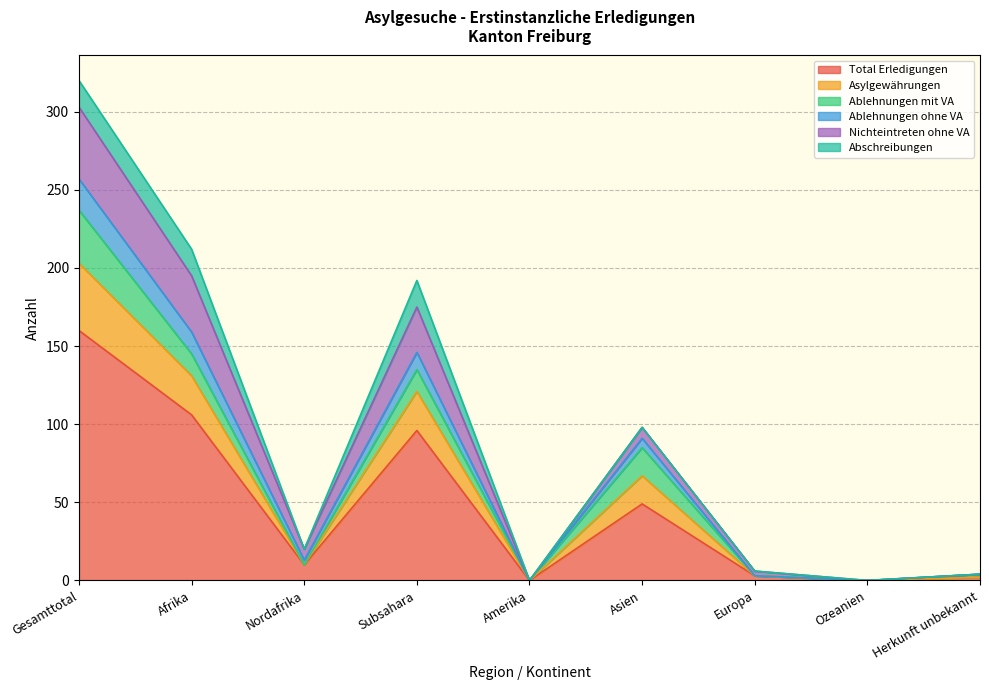

Where is Asylgewährungen nearest to the value 118?

Subsahara